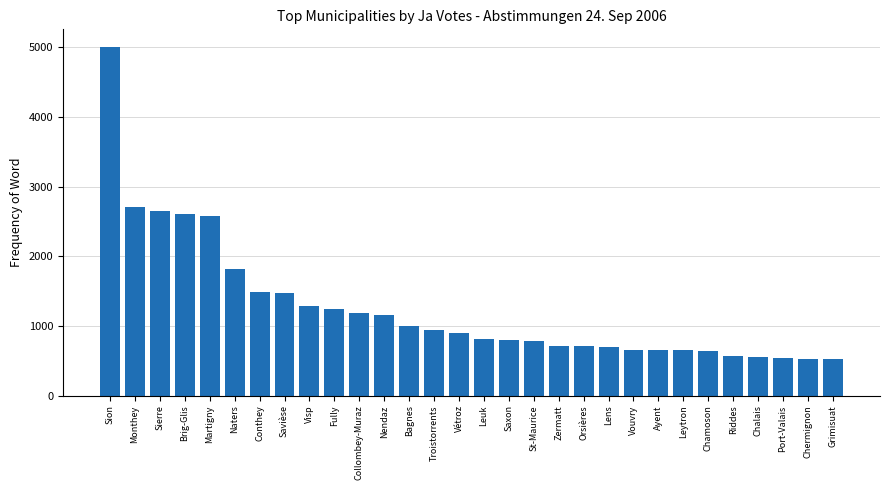

What value does the data have at St-Maurice?

781